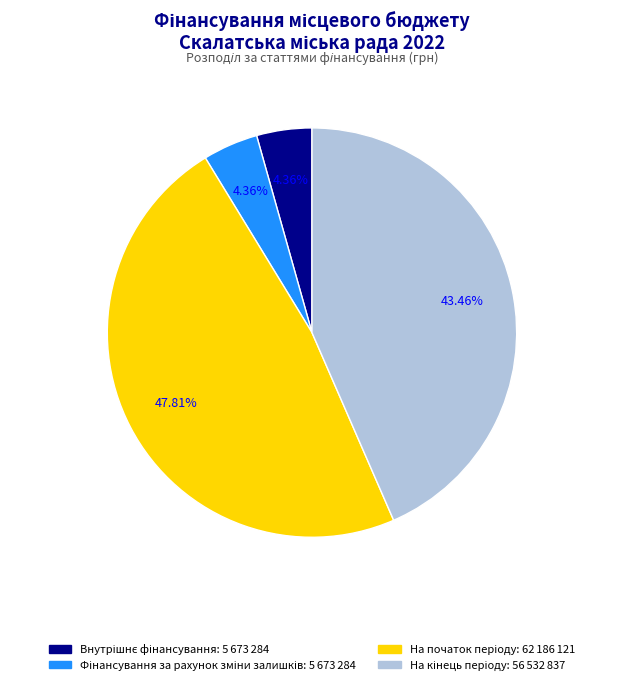

Is there a majority slice in this chart?

No